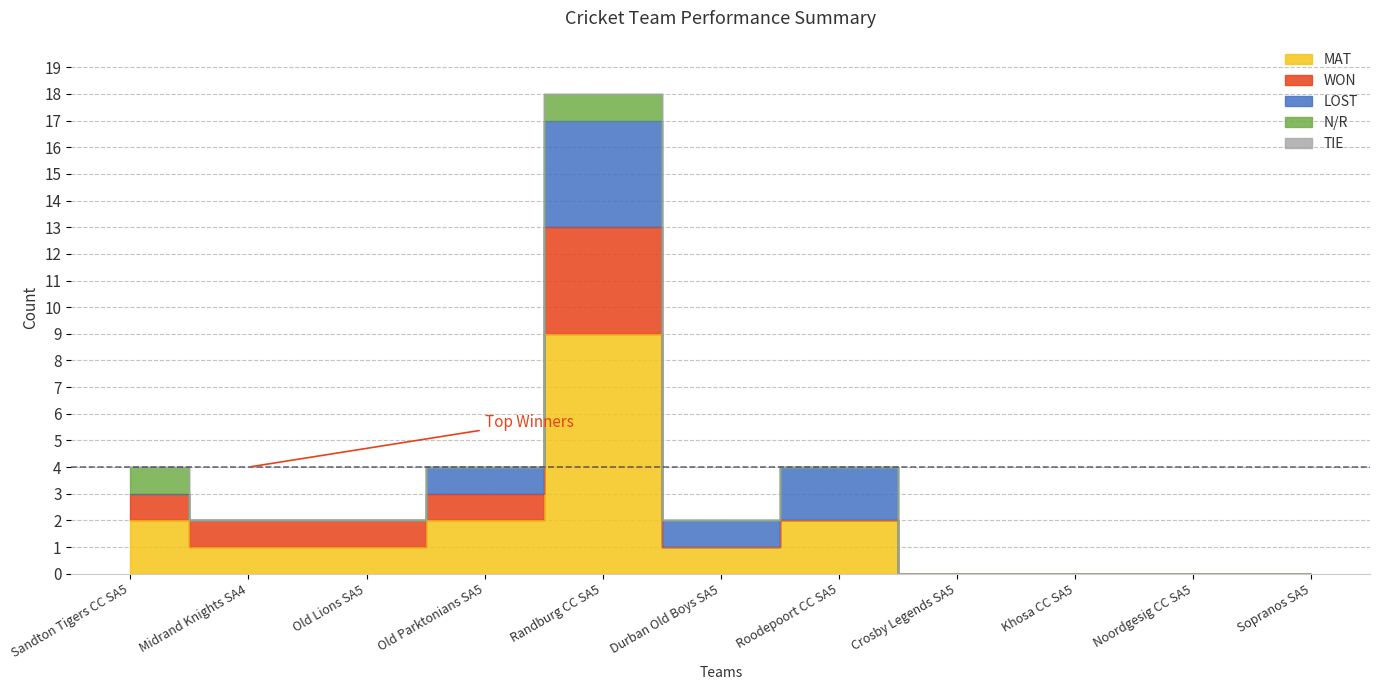

How many lines are shown in the chart?

5